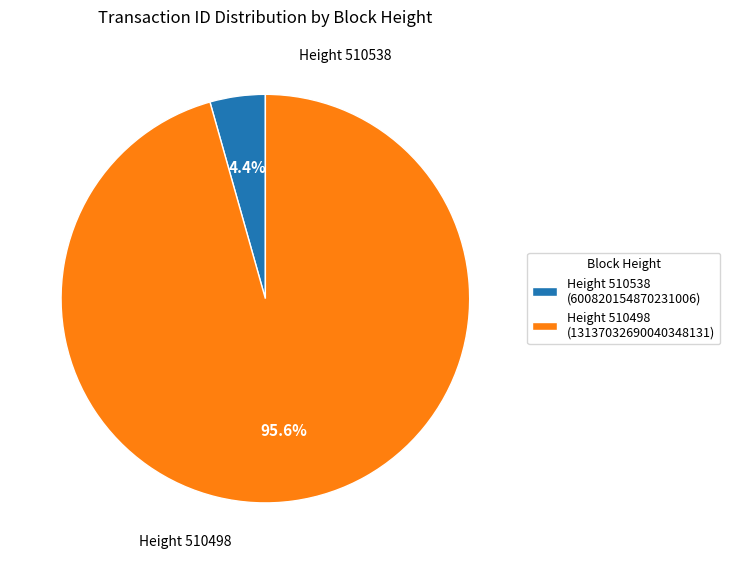

Which slice is the smallest?

Height 510538 (600820154870231006)